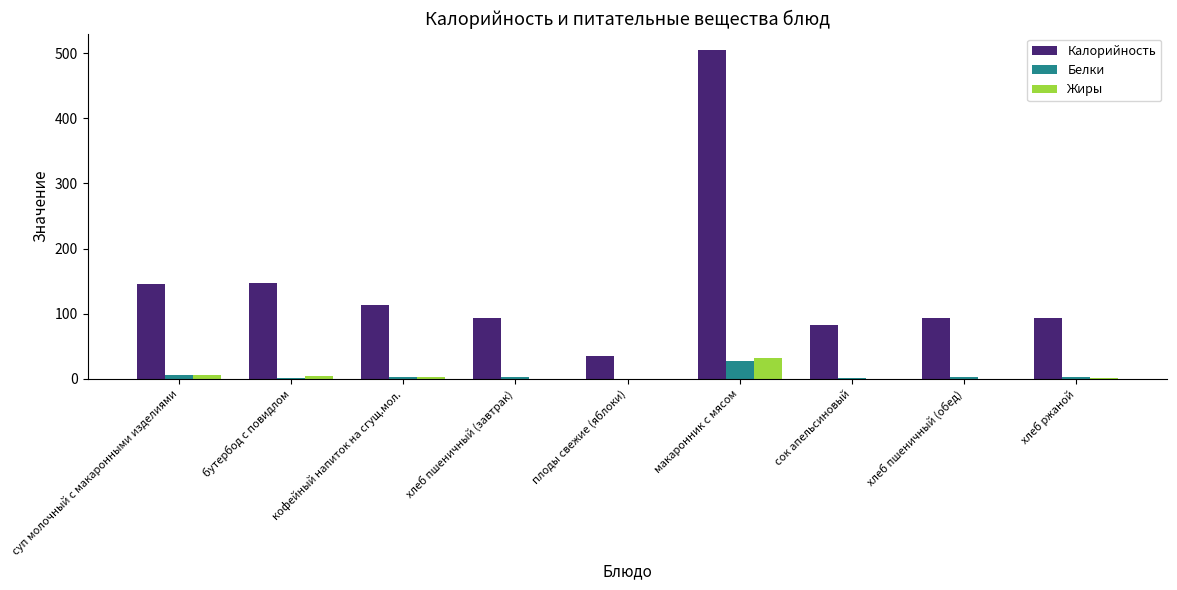

What are all the series names shown in the legend?

Калорийность, Белки, Жиры